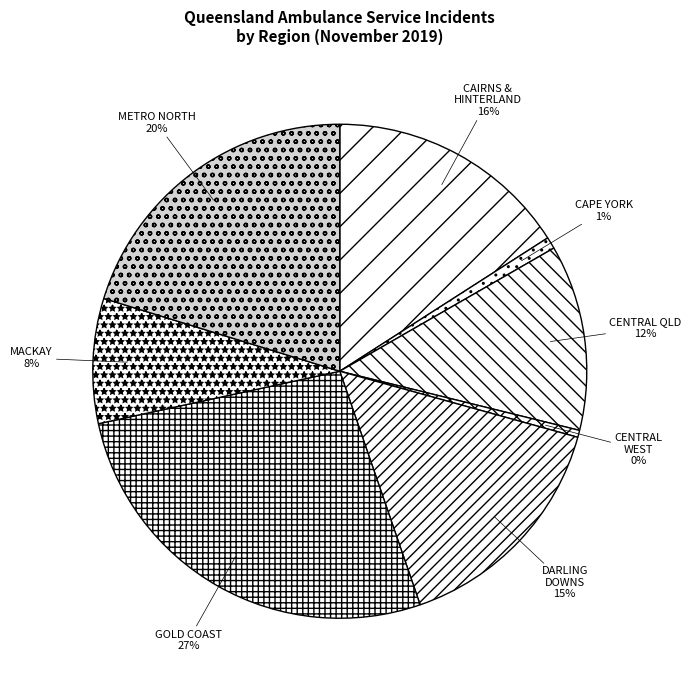

How many segments does this pie chart have?

8